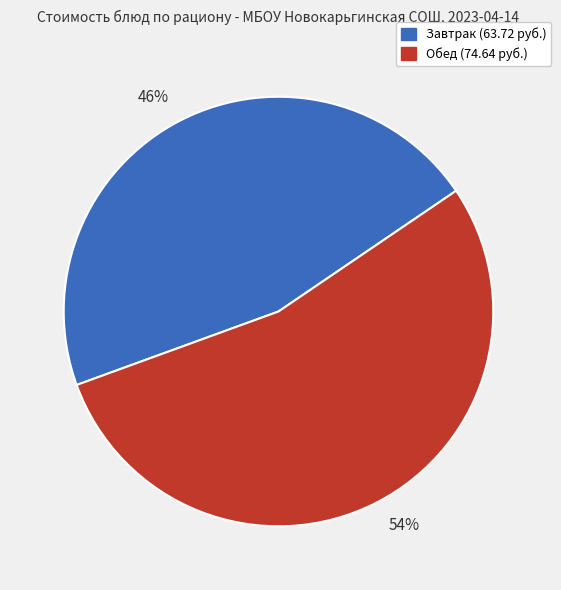

Do 46% and 54% together represent more than half of the pie?

Yes